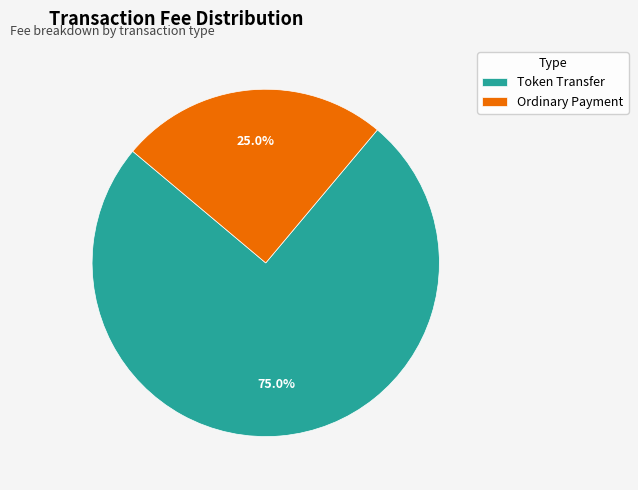

To the nearest percent, what is the average slice percentage?

50%